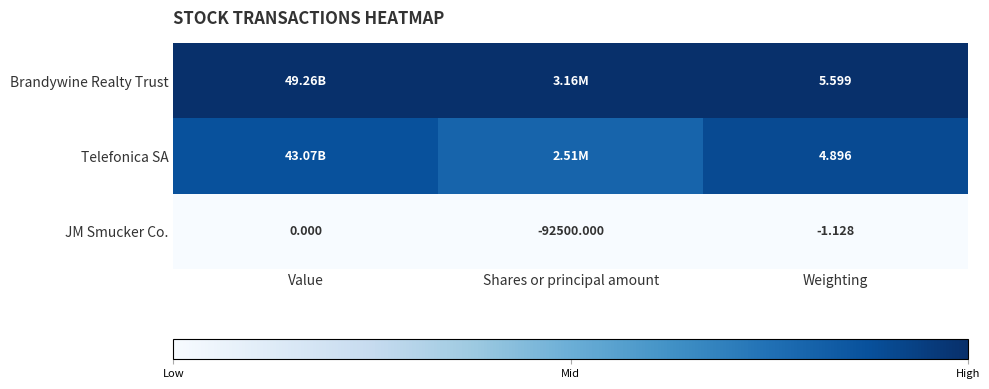

Is the value of Brandywine Realty Trust at Weighting greater than the value of JM Smucker Co. at Value?

Yes